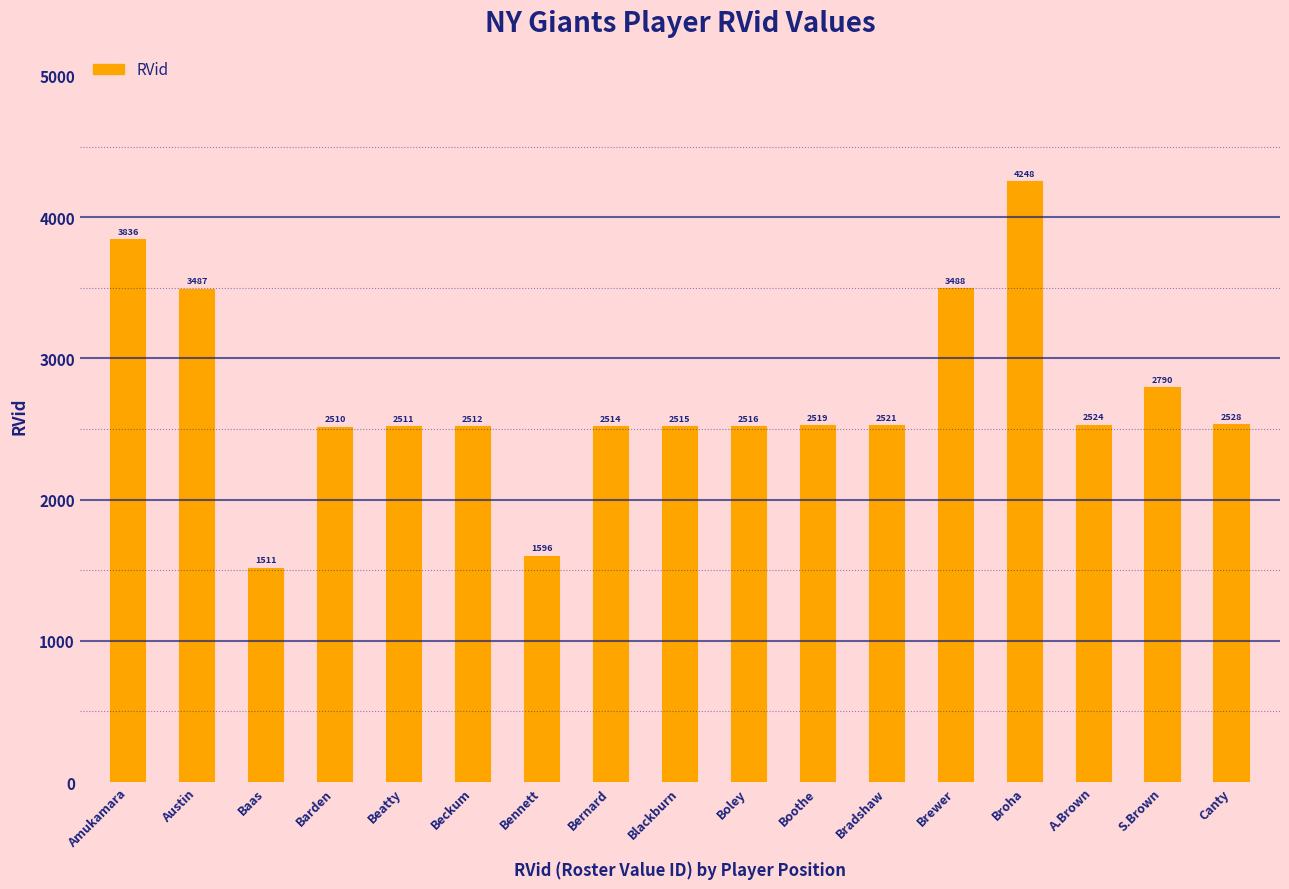

What is the value of the 12th bar from the left?

2521